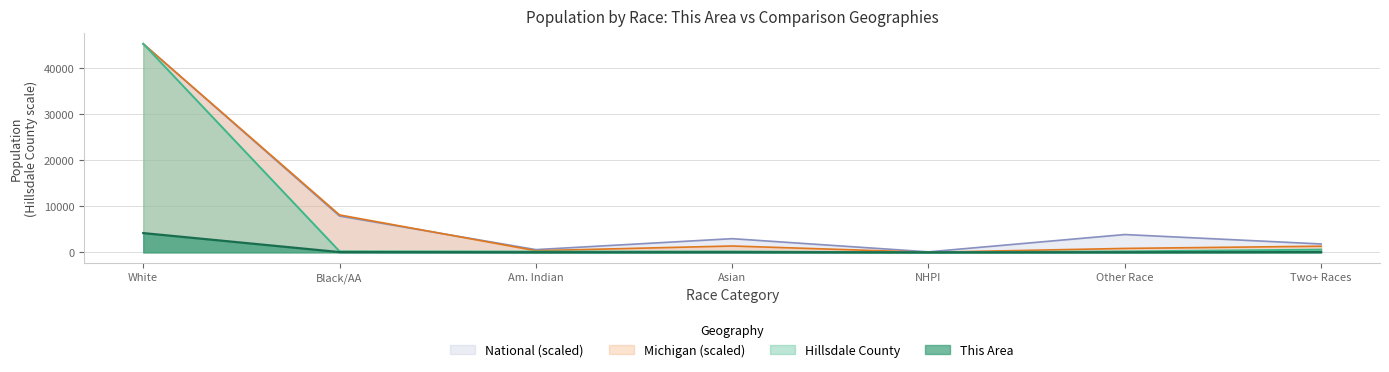

Which series has the widest spread of values?

Hillsdale County